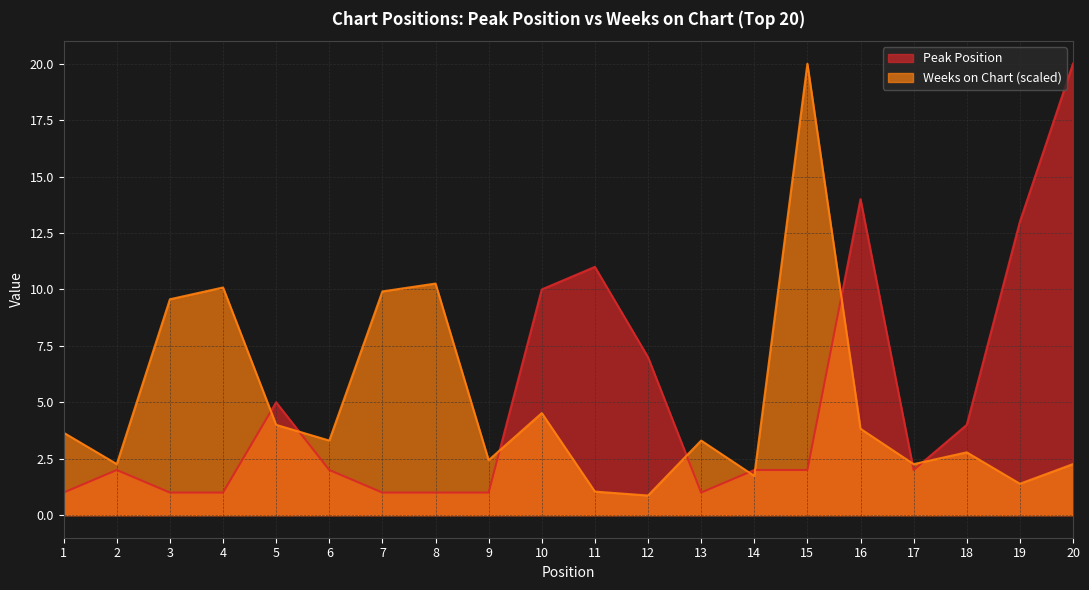

What is the value of the Weeks on Chart point at the 10th from the left?

4.5